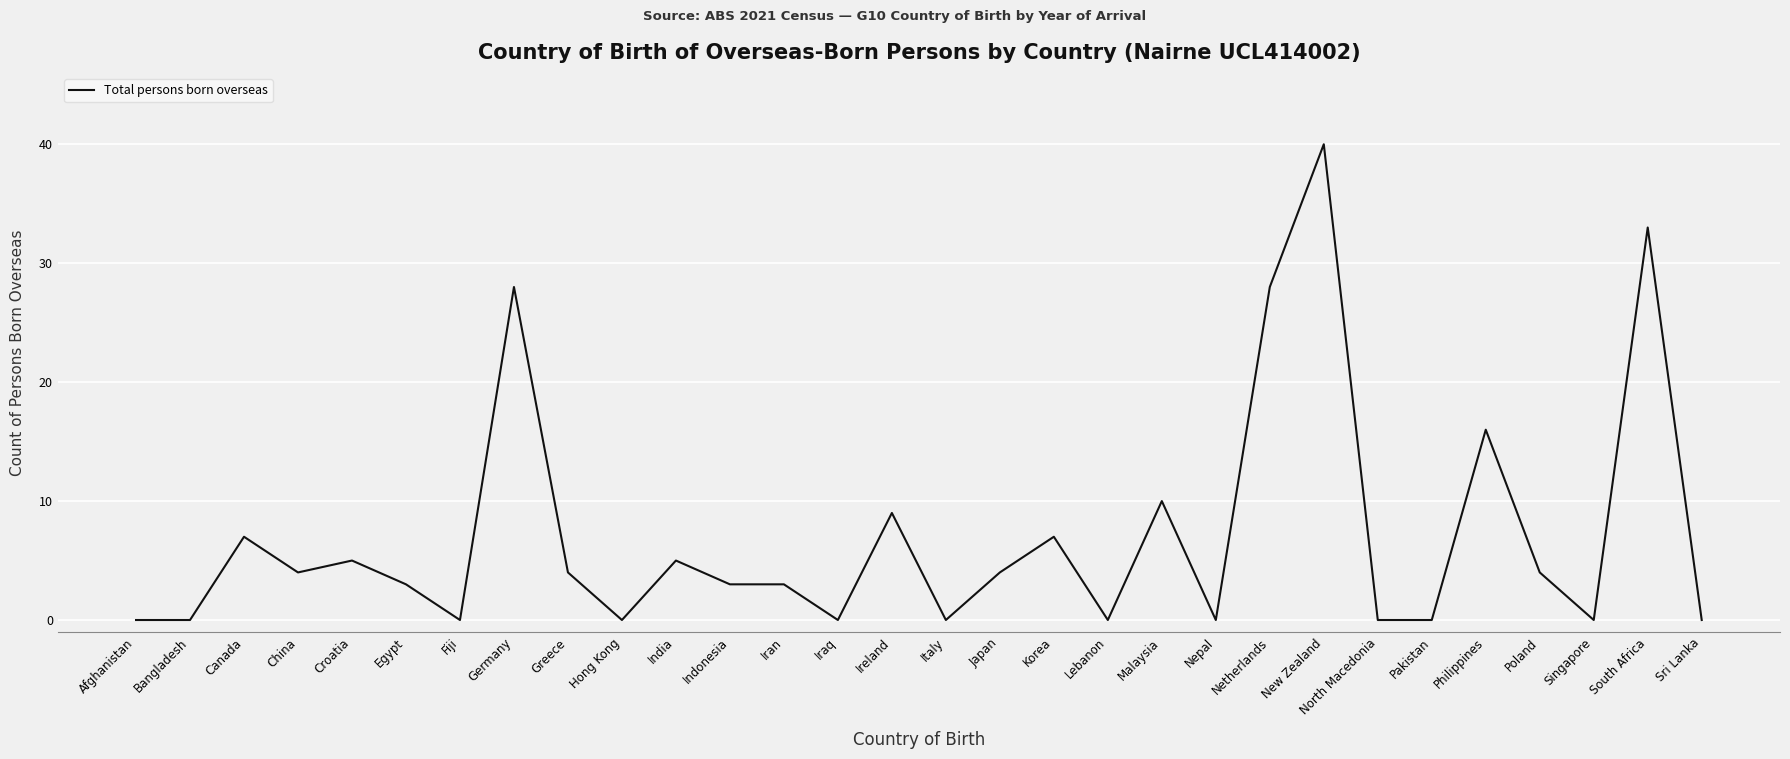

Reading left to right, what are all the values shown in this chart?

Afghanistan=0	Bangladesh=0	Canada=7	China=4	Croatia=5	Egypt=3	Fiji=0	Germany=28	Greece=4	Hong Kong=0	India=5	Indonesia=3	Iran=3	Iraq=0	Ireland=9	Italy=0	Japan=4	Korea=7	Lebanon=0	Malaysia=10	Nepal=0	Netherlands=28	New Zealand=40	North Macedonia=0	Pakistan=0	Philippines=16	Poland=4	Singapore=0	South Africa=33	Sri Lanka=0